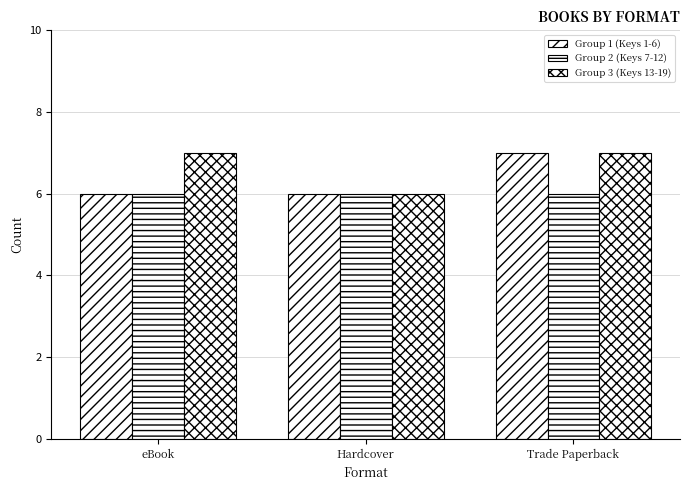

How many data points in Group 3 (Keys 13-19) are less than 7?

1